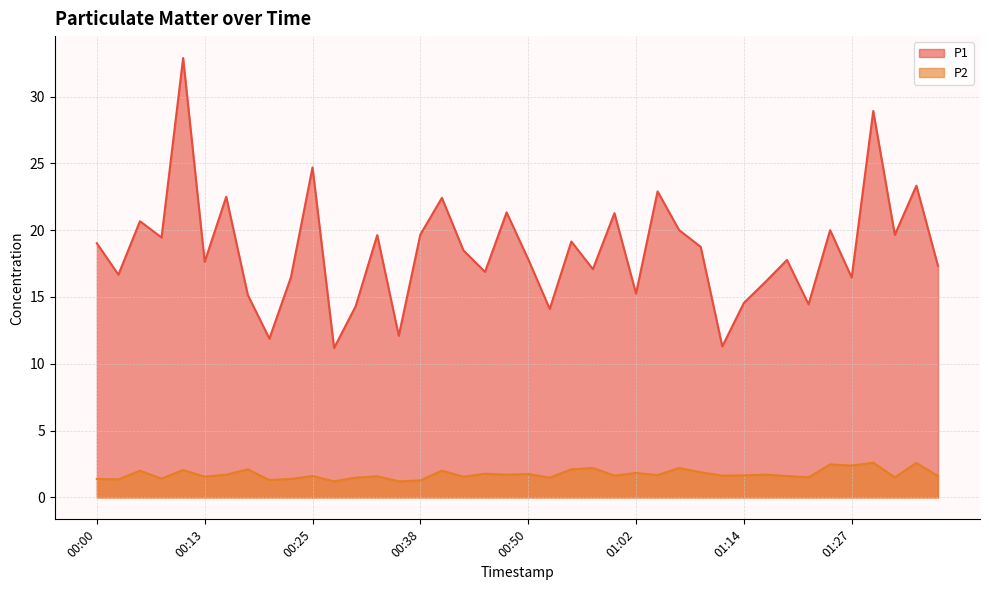

Which category has the lowest value across all series?

00:28